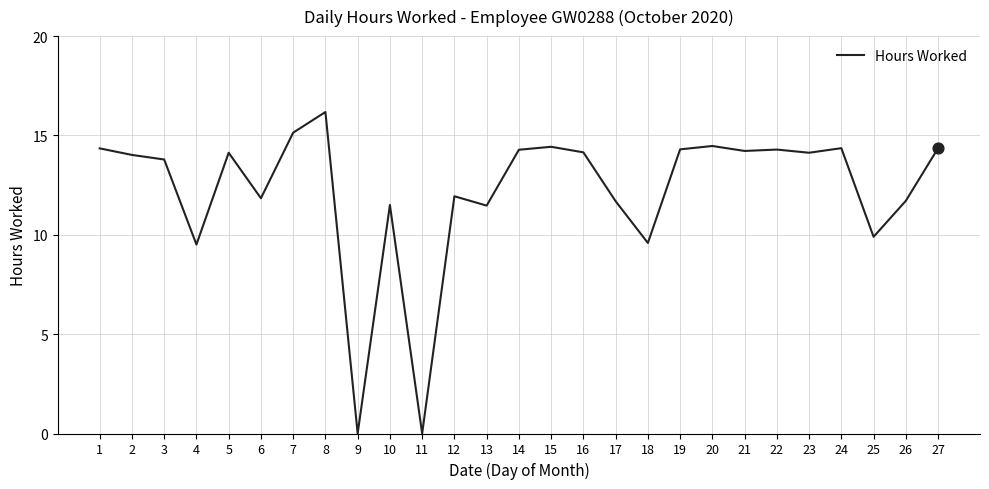

Approximately how many times larger is the value at 12 compared to 13?

1.0